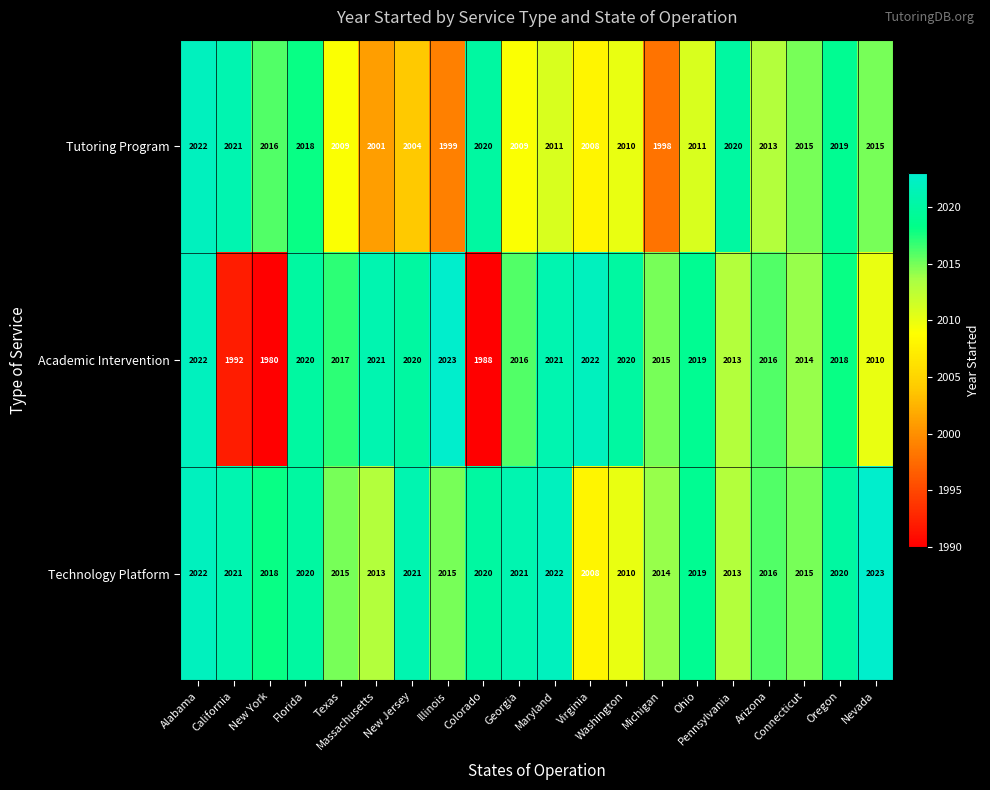

What is the difference between the highest and lowest values at New Jersey?

17